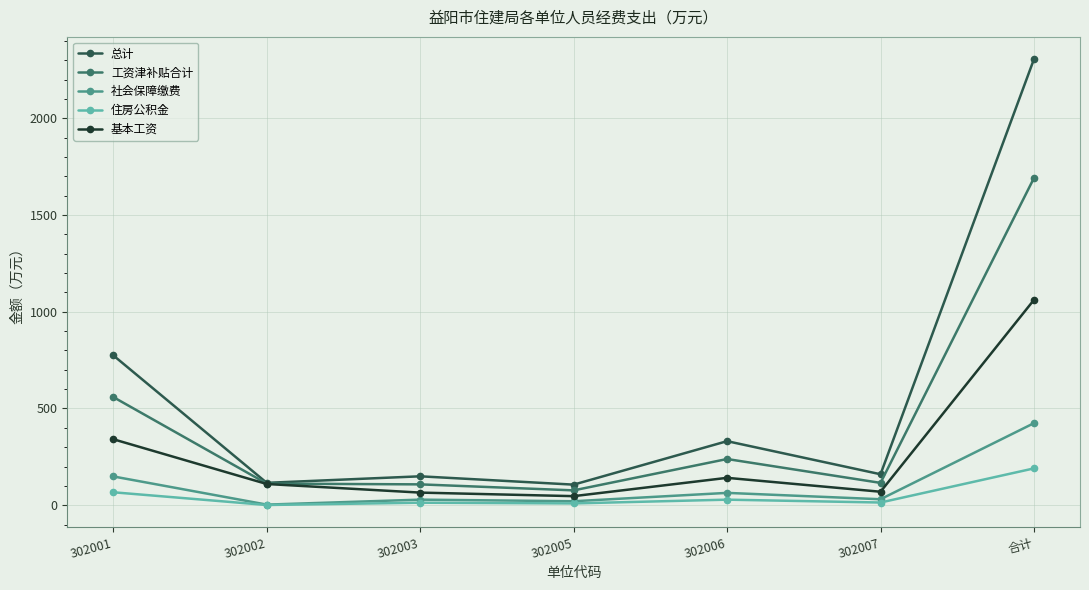

How many values in the 基本工资 series are below 109?

3